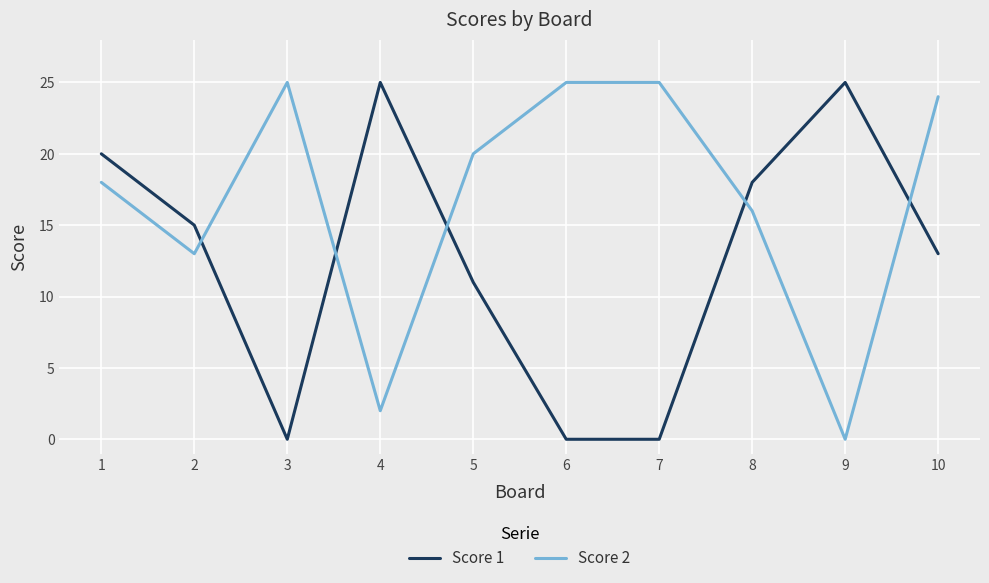

Which series has the largest total across all categories?

Score 2